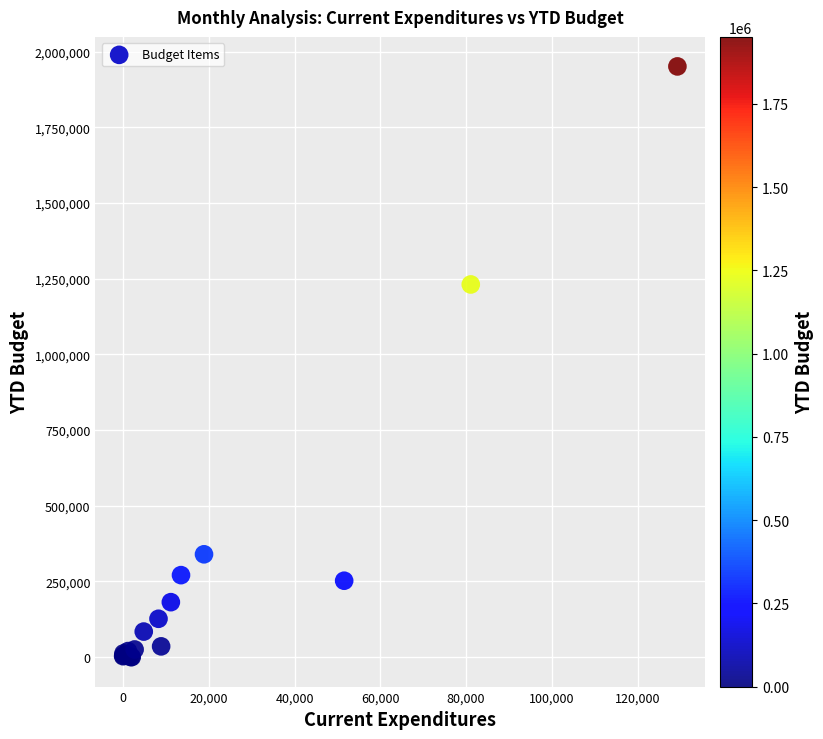

What Y value in the scatter plot is closest to 975720?

1231051.0